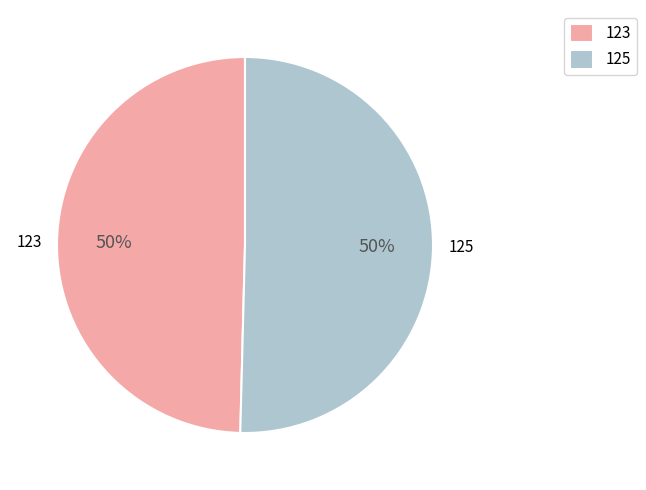

What is the ratio of the value at 125 to the value at 123?

1.0